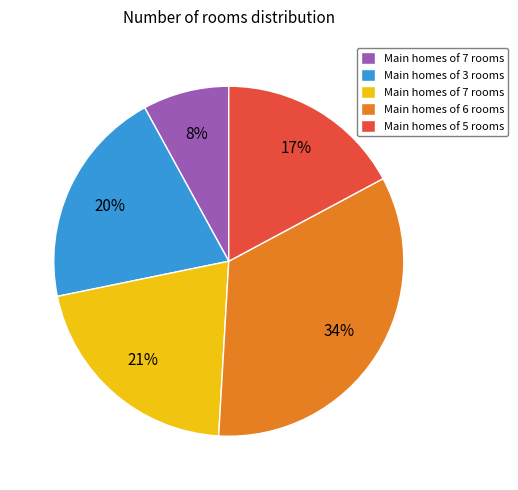

Is there a majority slice in this chart?

No